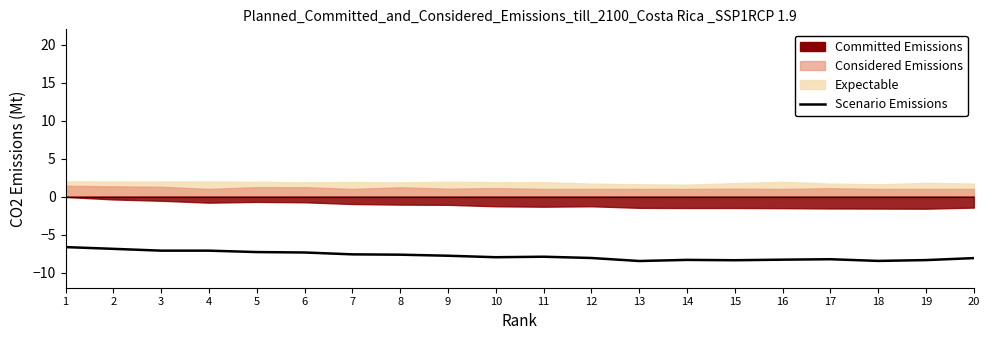

What is the sum of all values?

-156.2